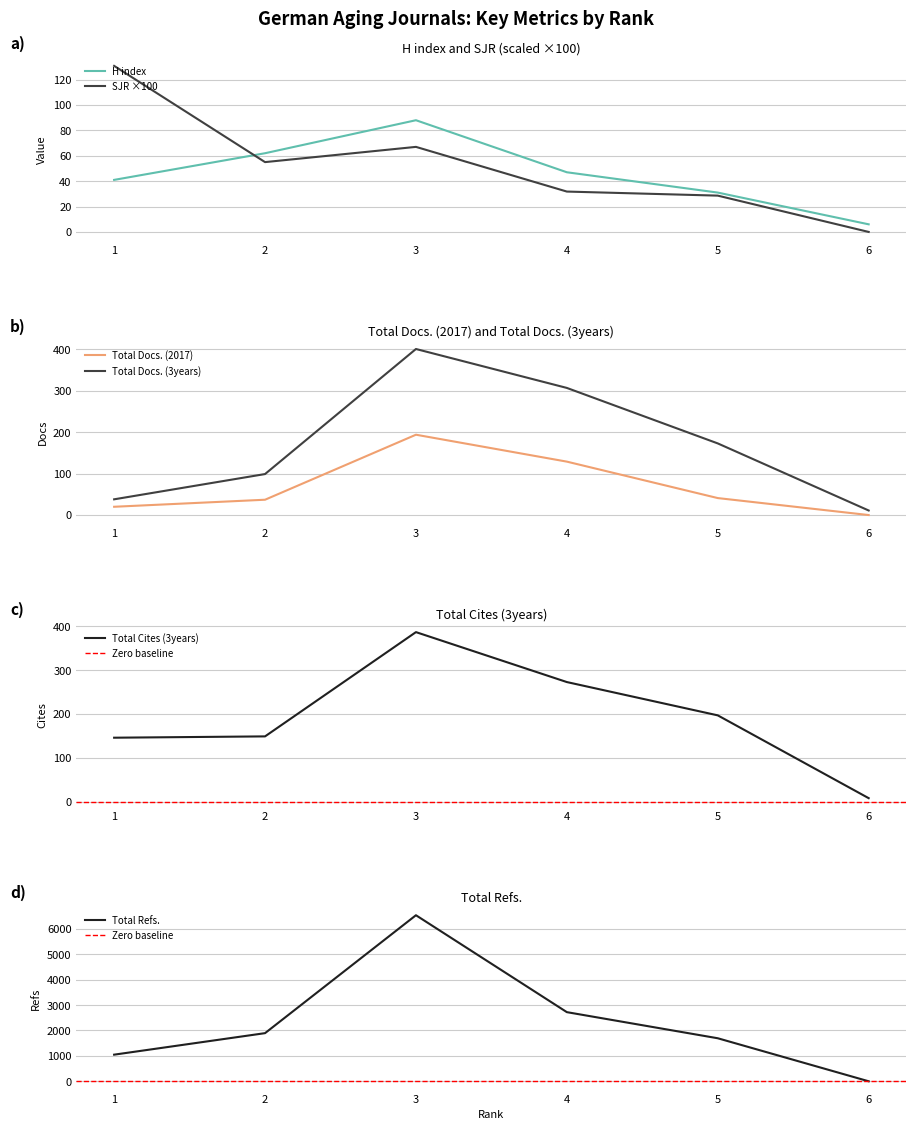

What value does the SJR series have at 4?

31.8